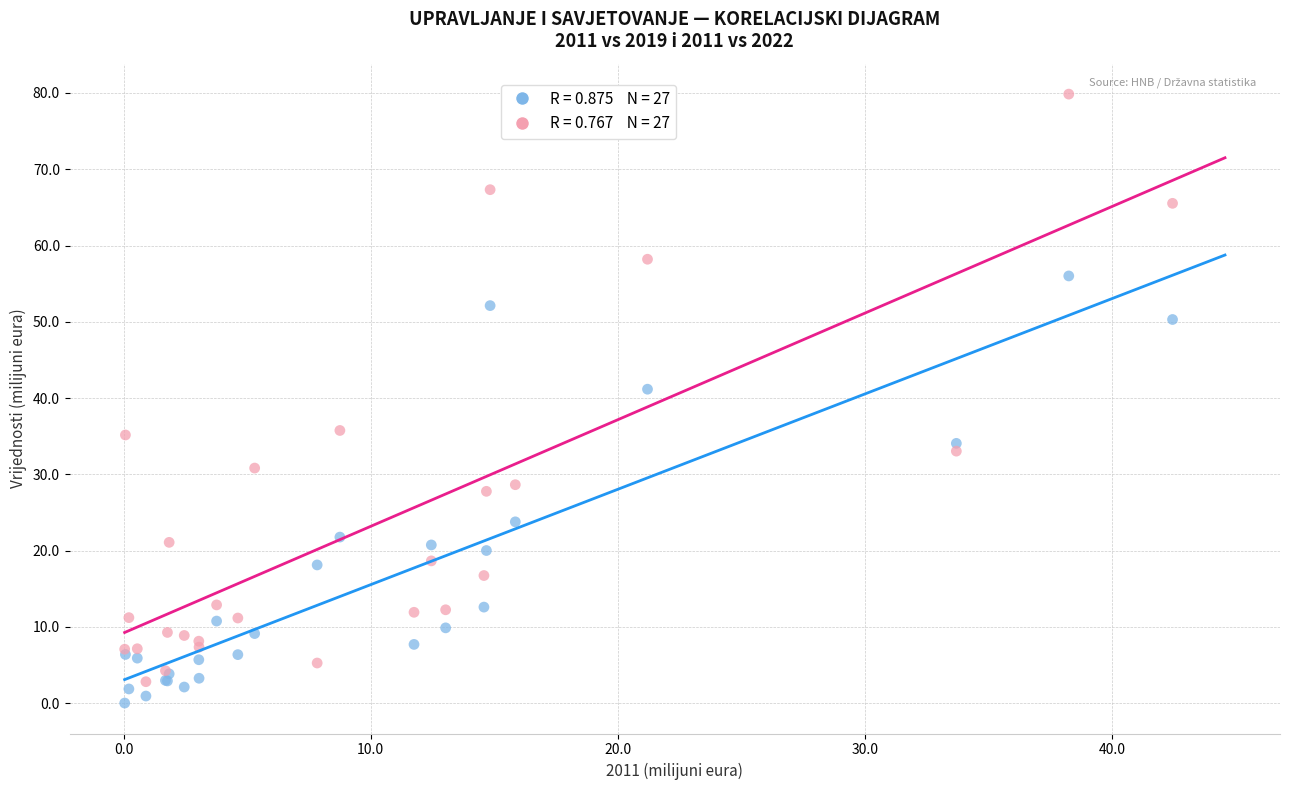

Across all series, what Y value is closest to 39?

41.2